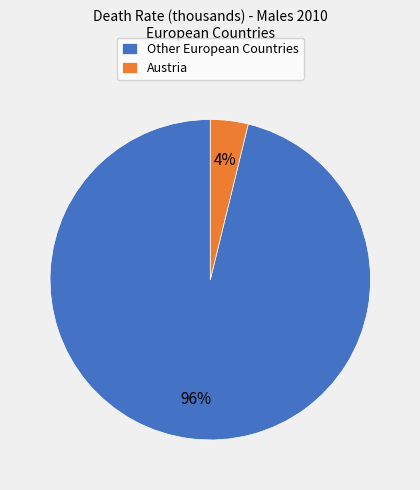

Does any single category account for the majority?

Yes